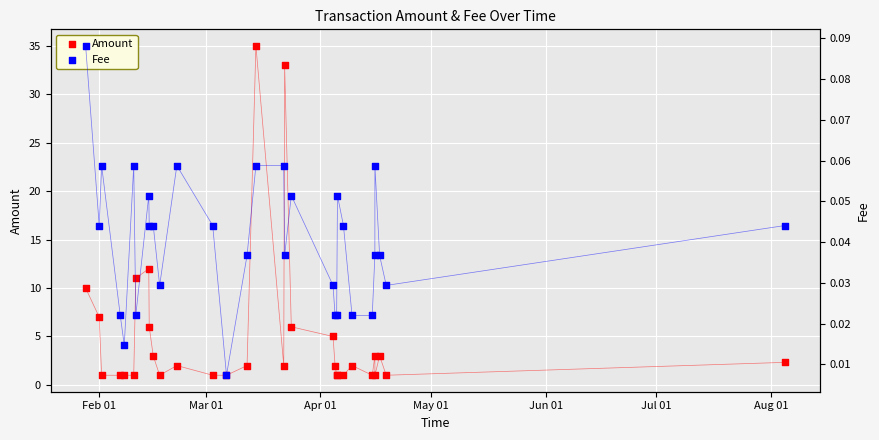

Which series has the largest total across all categories?

Amount